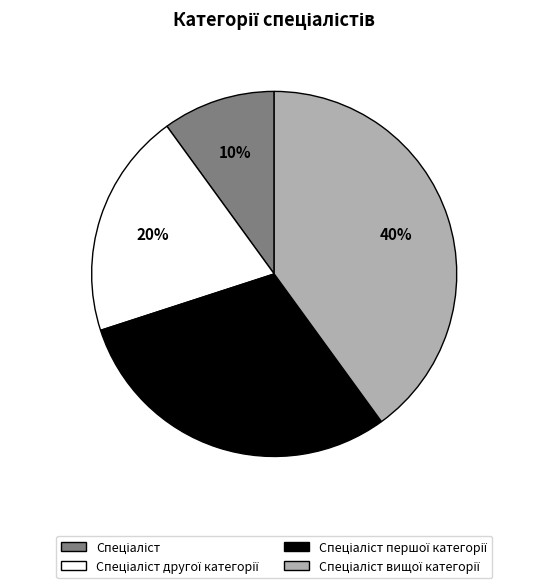

Does any single category account for the majority?

No